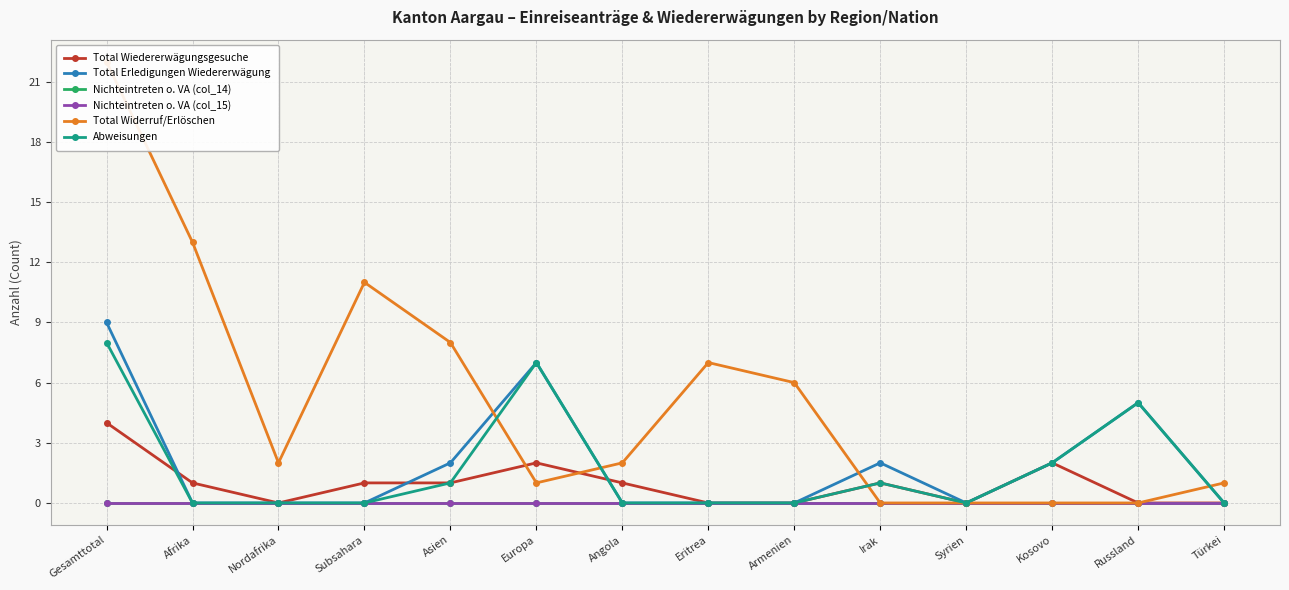

List the series in order of their peak value, highest first.

Total Widerruf/Erlöschen, Total Erledigungen Wiedererwägung, Abweisungen, Total Wiedererwägungsgesuche, Nichteintreten o. VA (col_14), Nichteintreten o. VA (col_15)